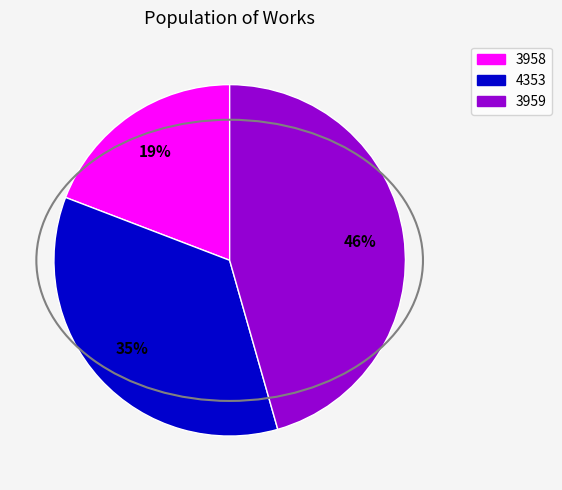

Count the number of slices in the pie.

3